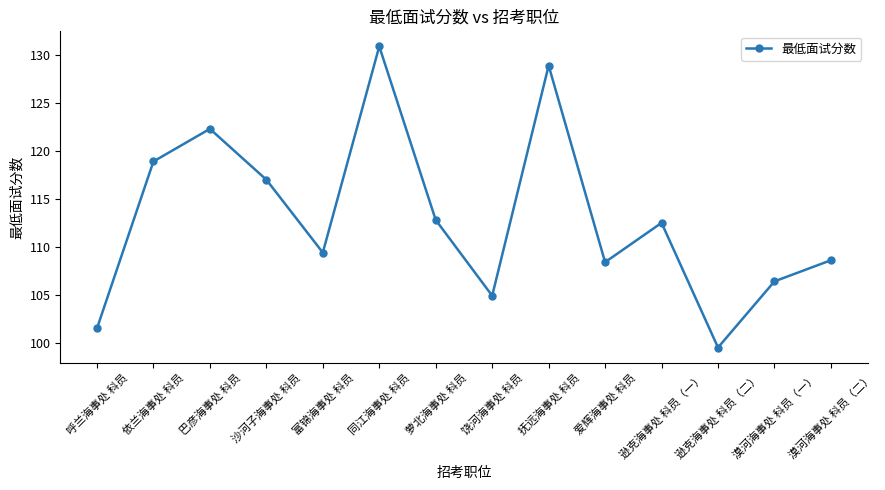

Approximately how many times larger is the value at 同江海事处 科员 compared to 逊克海事处 科员（二）?

1.3